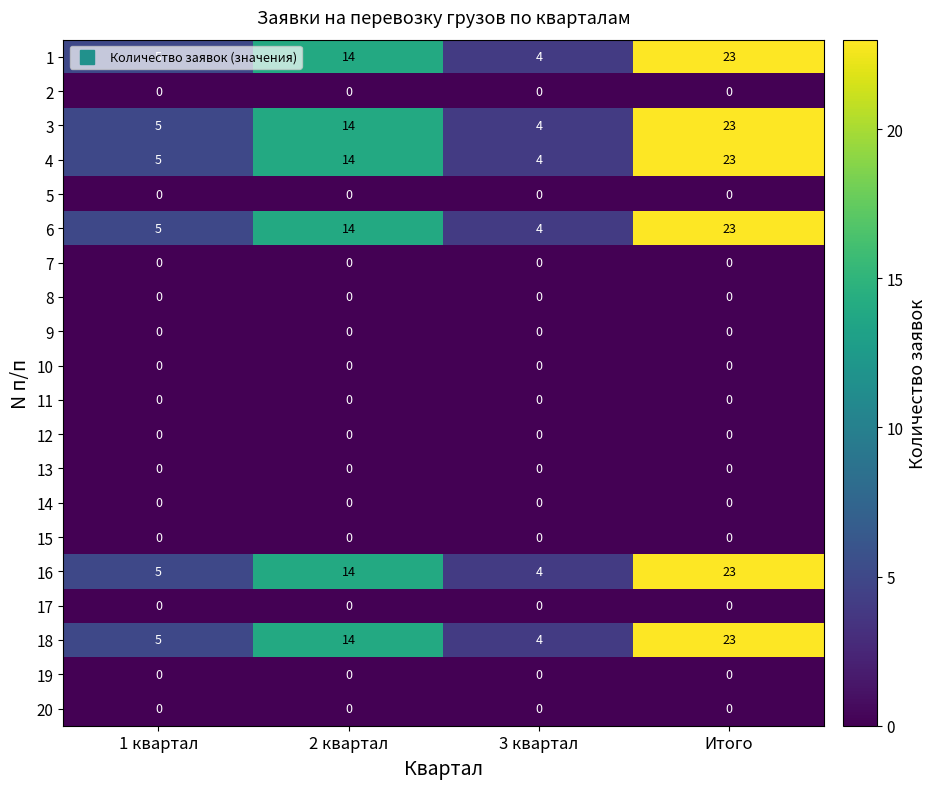

What is the difference between the highest and lowest values at Итого?

23